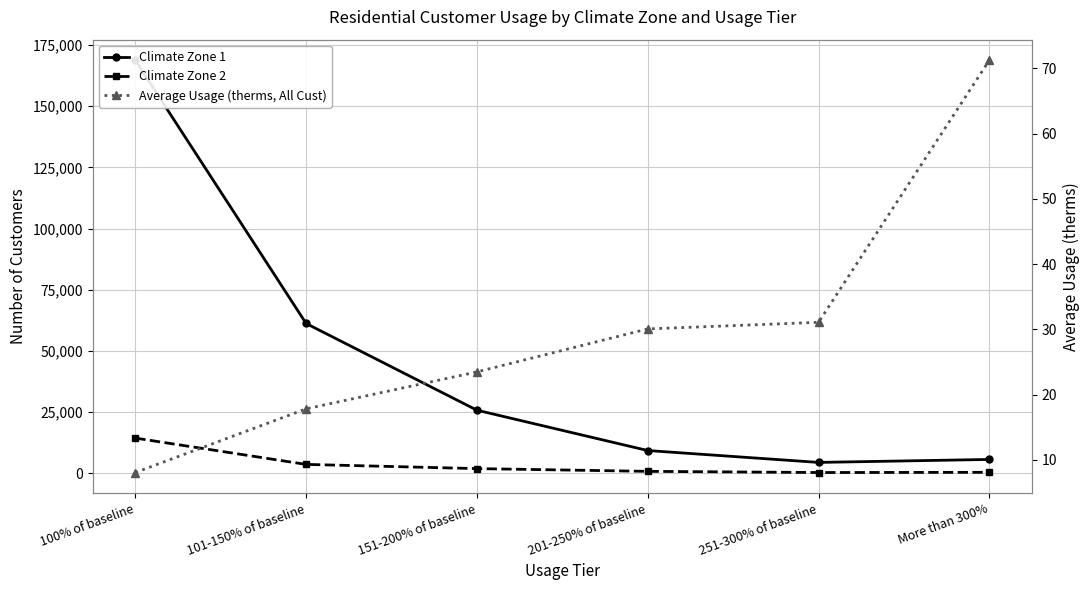

Reading left to right, list all the values displayed in this chart.

Climate Zone 1: 168755.0	61229.0	25810.0	9334.0	4481.0	5693.0
Climate Zone 2: 14420.0	3667.0	1951.0	834.0	350.0	433.0
Average Usage (therms, All Cust): 8.1	17.8	23.5	30.1	31.1	71.2